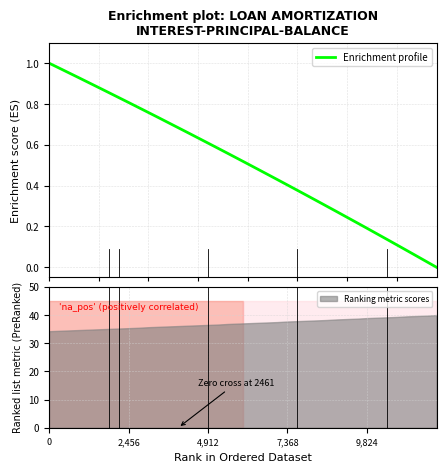

Reading left to right, extract all data points from this chart.

1.0	1.0	1.0	0.9	0.9	0.9	0.9	0.8	0.8	0.8	0.8	0.7	0.7	0.7	0.7	0.6	0.6	0.6	0.6	0.5	0.5	0.5	0.5	0.4	0.4	0.4	0.4	0.3	0.3	0.3	0.2	0.2	0.2	0.2	0.1	0.1	0.1	0.1	0.0	0.0